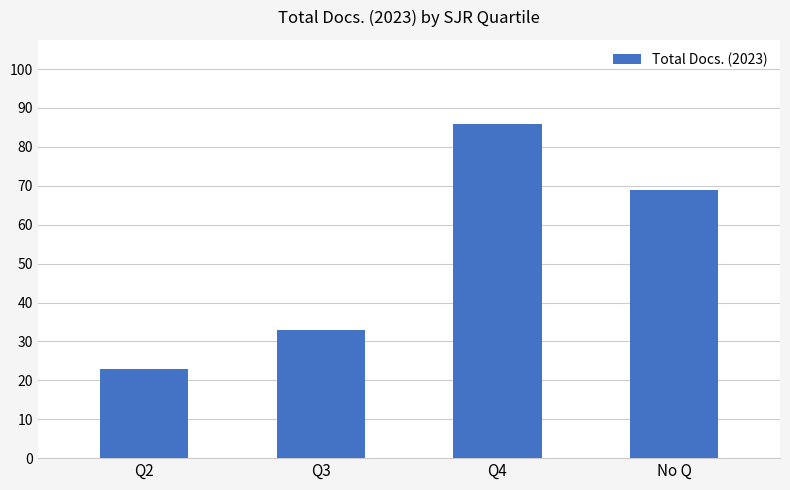

What is the sum of the values at Q2 and Q4?

109